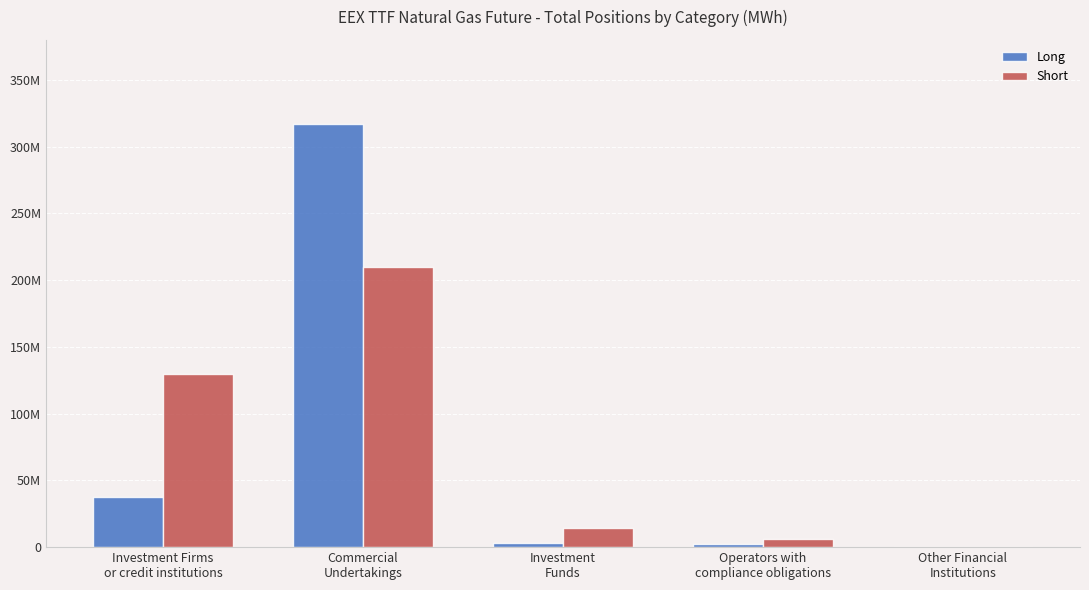

What are all the series names shown in the legend?

Long, Short